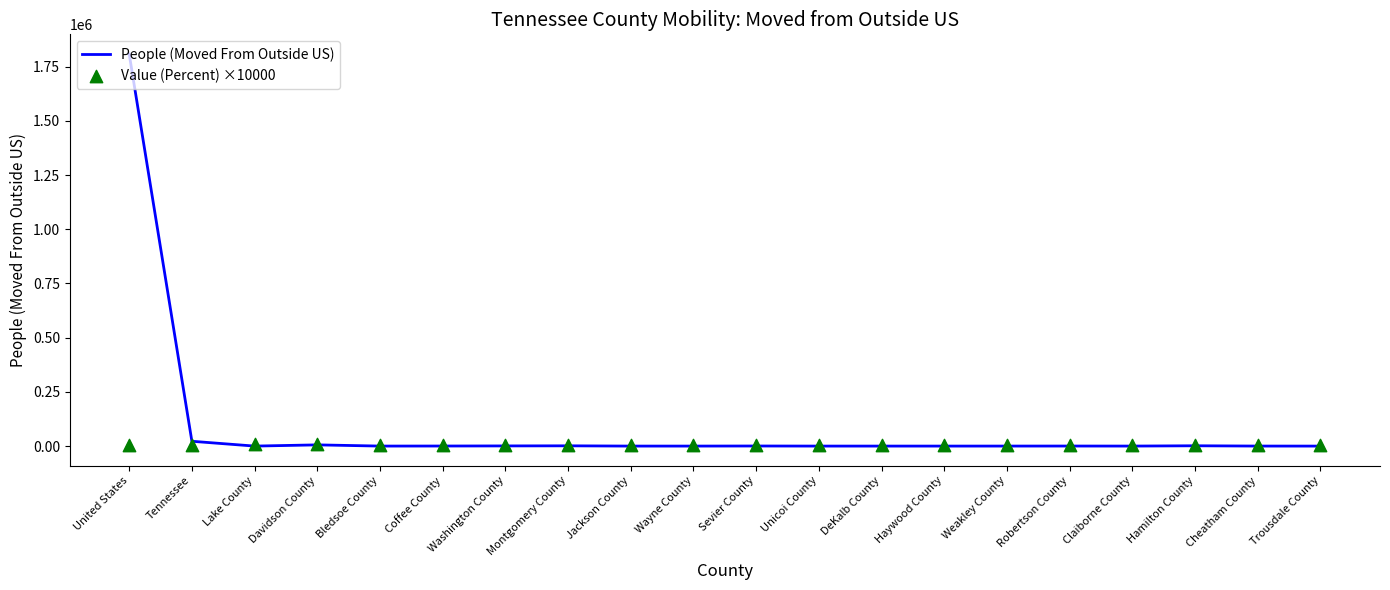

Which series reaches the maximum Y coordinate?

People (Moved From Outside US)